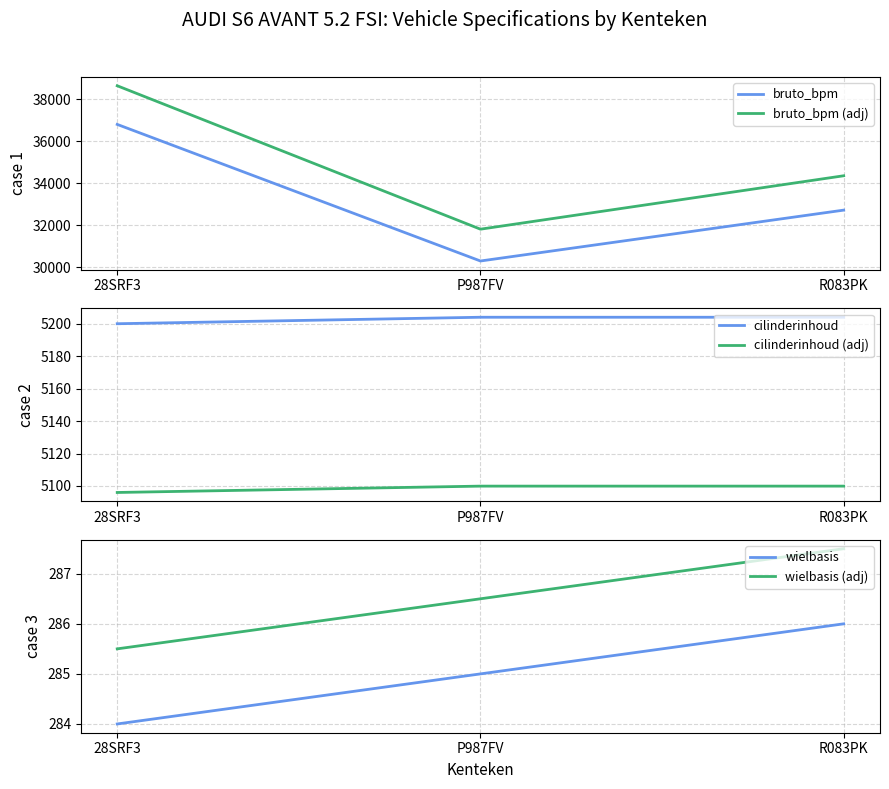

Which series has the largest total across all categories?

bruto_bpm (adj)